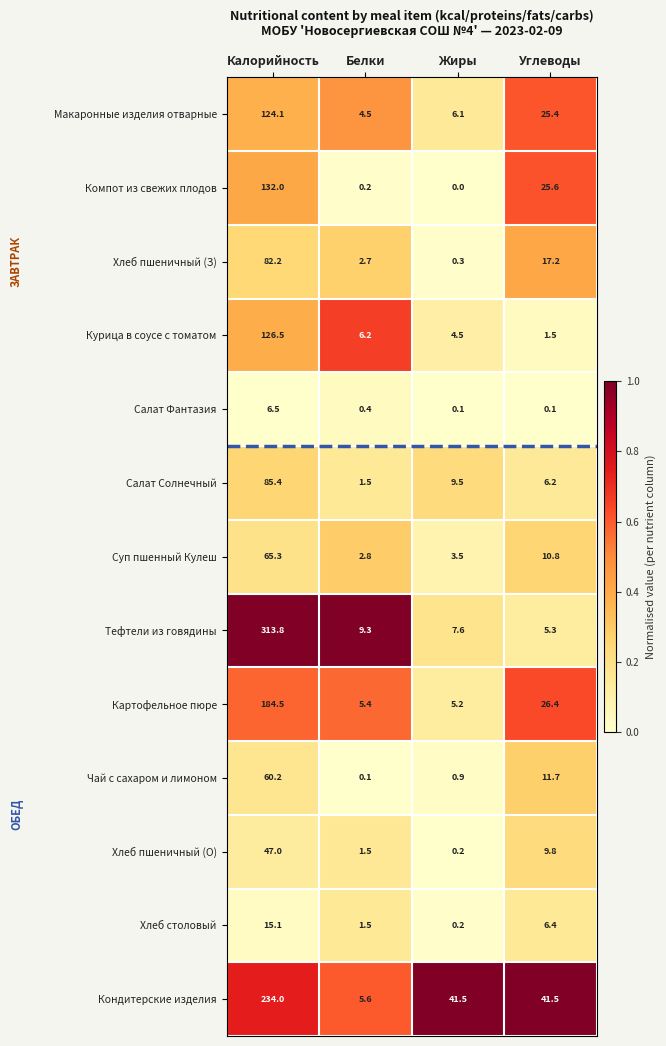

Which series changed the most between Жиры and Углеводы?

Компот из свежих плодов